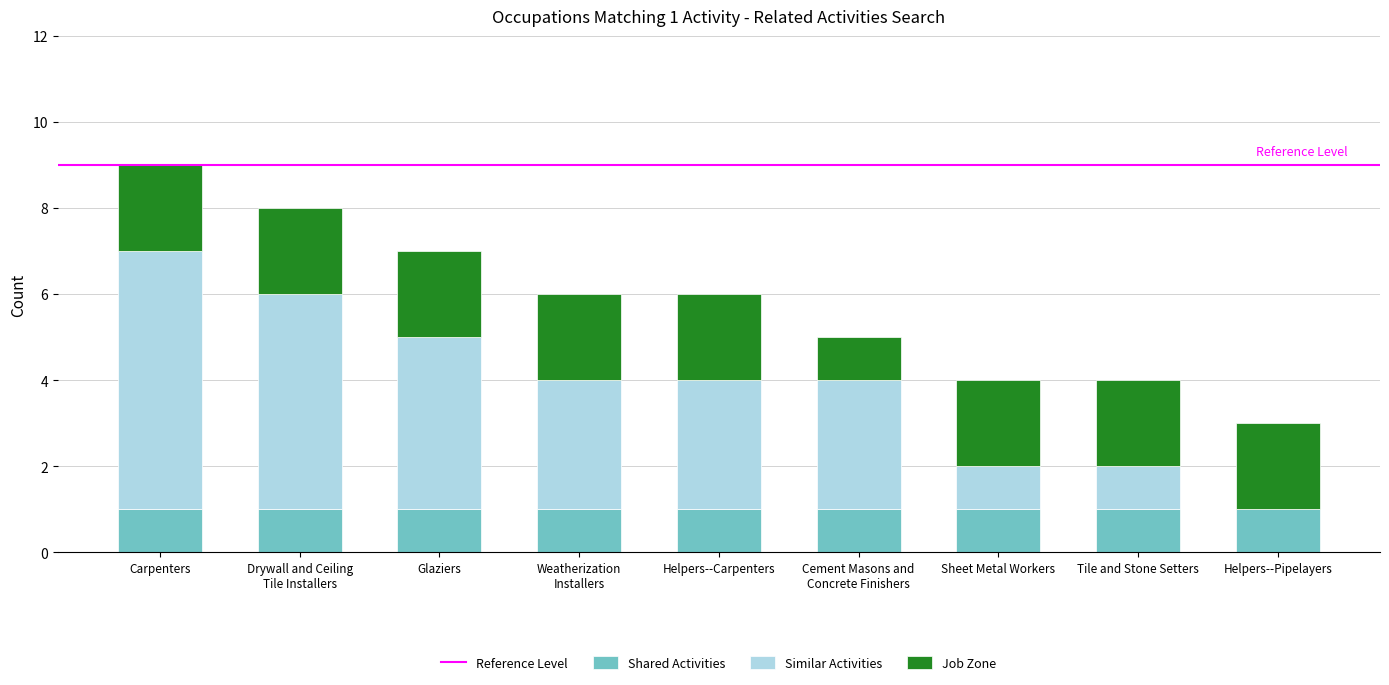

True or false: Shared Activities has a value of 1 at Sheet Metal Workers.

True